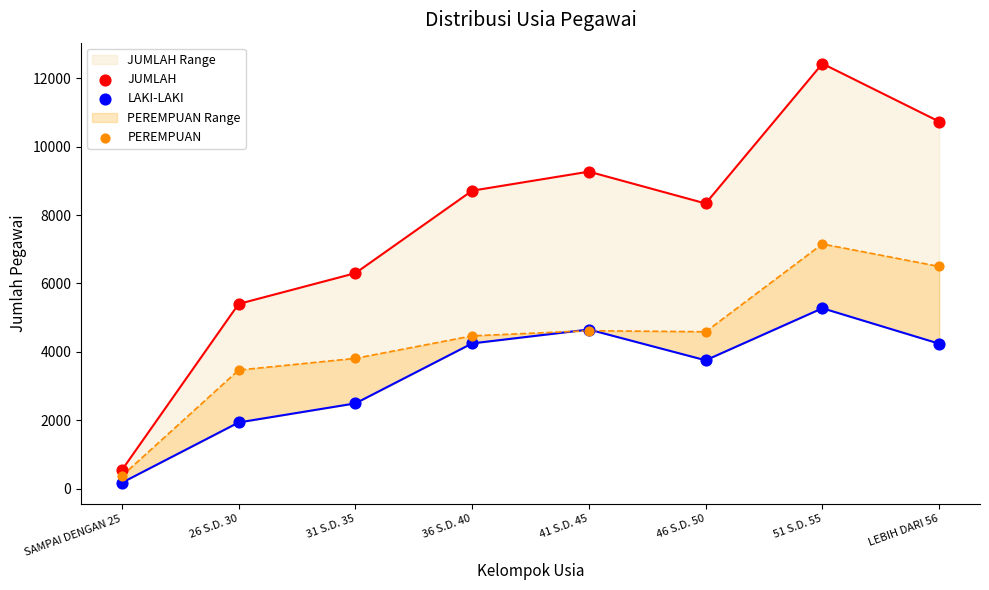

At how many categories does at least one series exceed 1516?

7